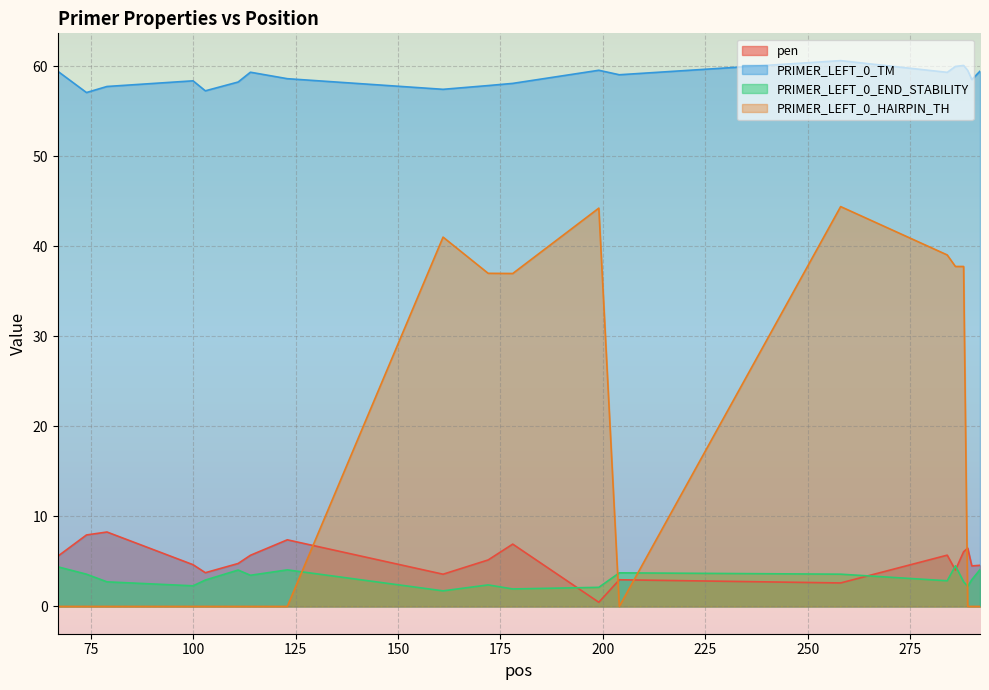

How many values in the PRIMER_LEFT_0_END_STABILITY series exceed 2?

18